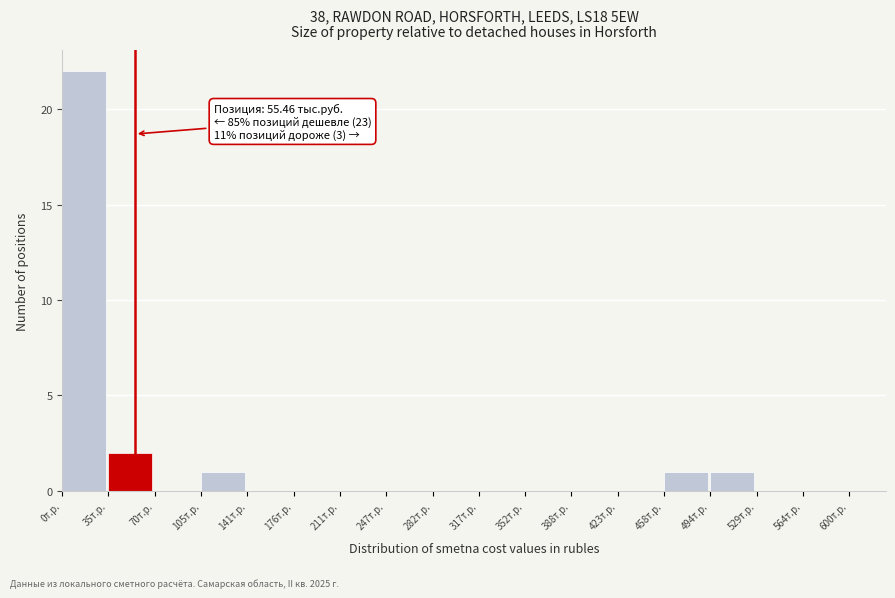

Over which range of the x-axis is the bar tallest?

0 to 35